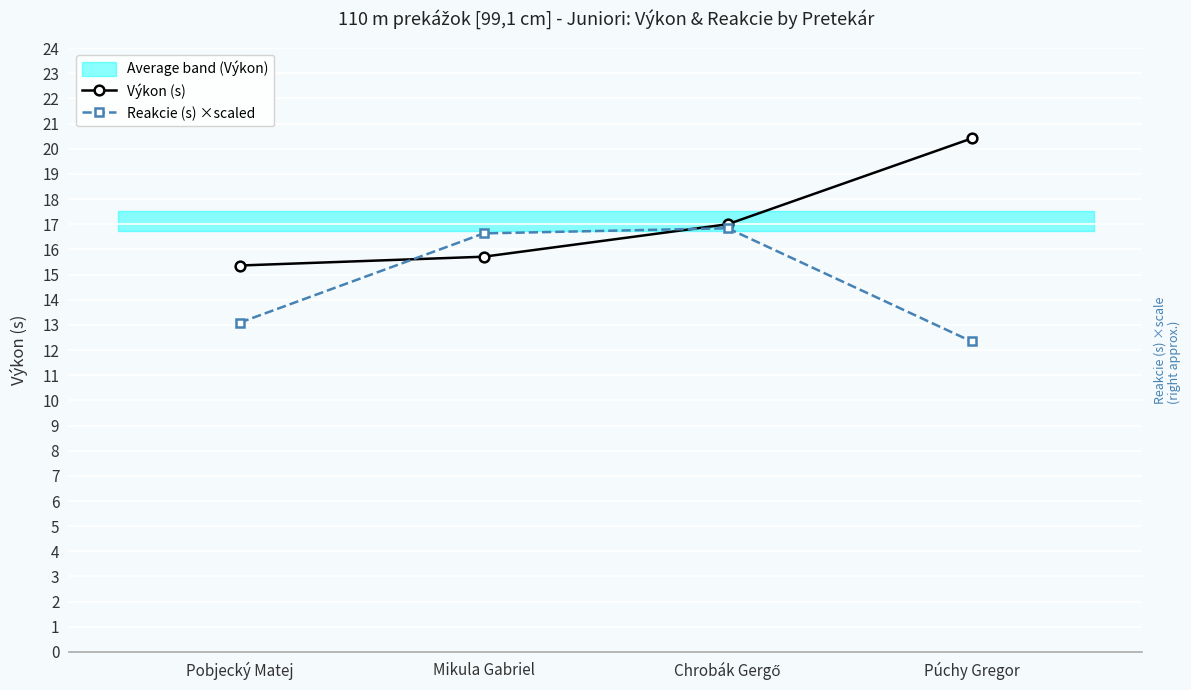

Reading left to right, list all the values displayed in this chart.

Výkon (s): 15.4	15.7	17.0	20.4
Reakcie (s) ×scaled: 13.1	16.6	16.8	12.3